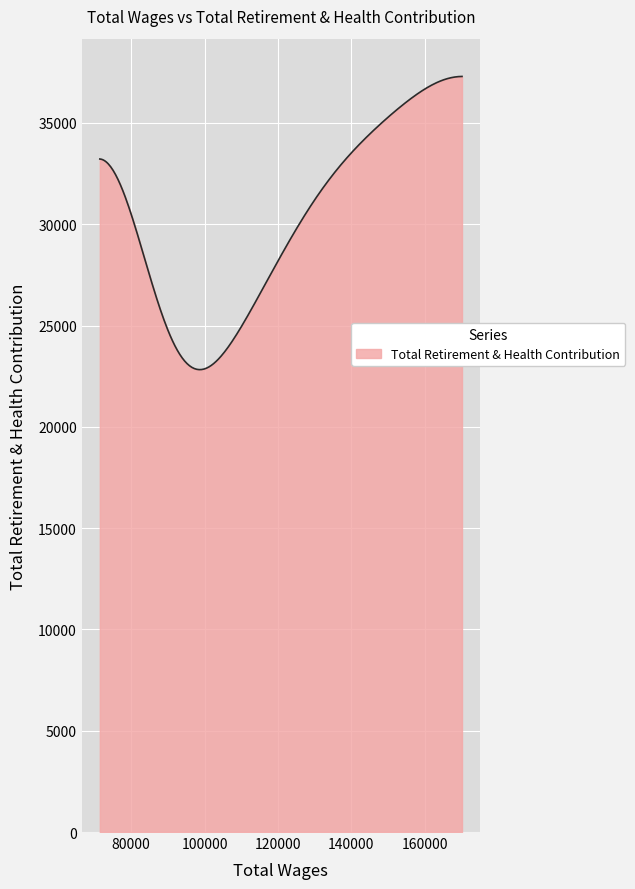

What is the minimum value shown in the chart?

22823.0